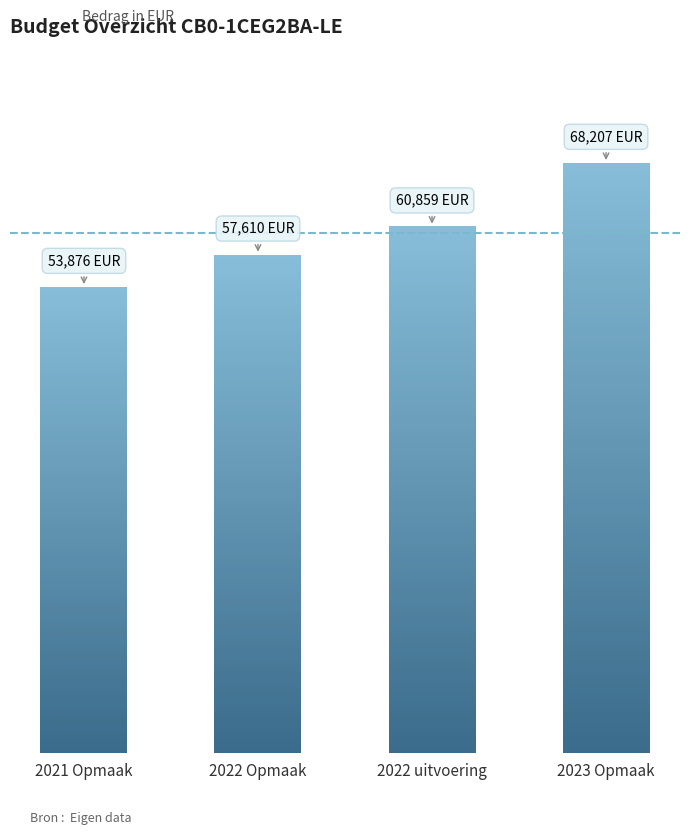

List the labels in order of value, smallest first.

2021 Opmaak, 2022 Opmaak, 2022 uitvoering, 2023 Opmaak